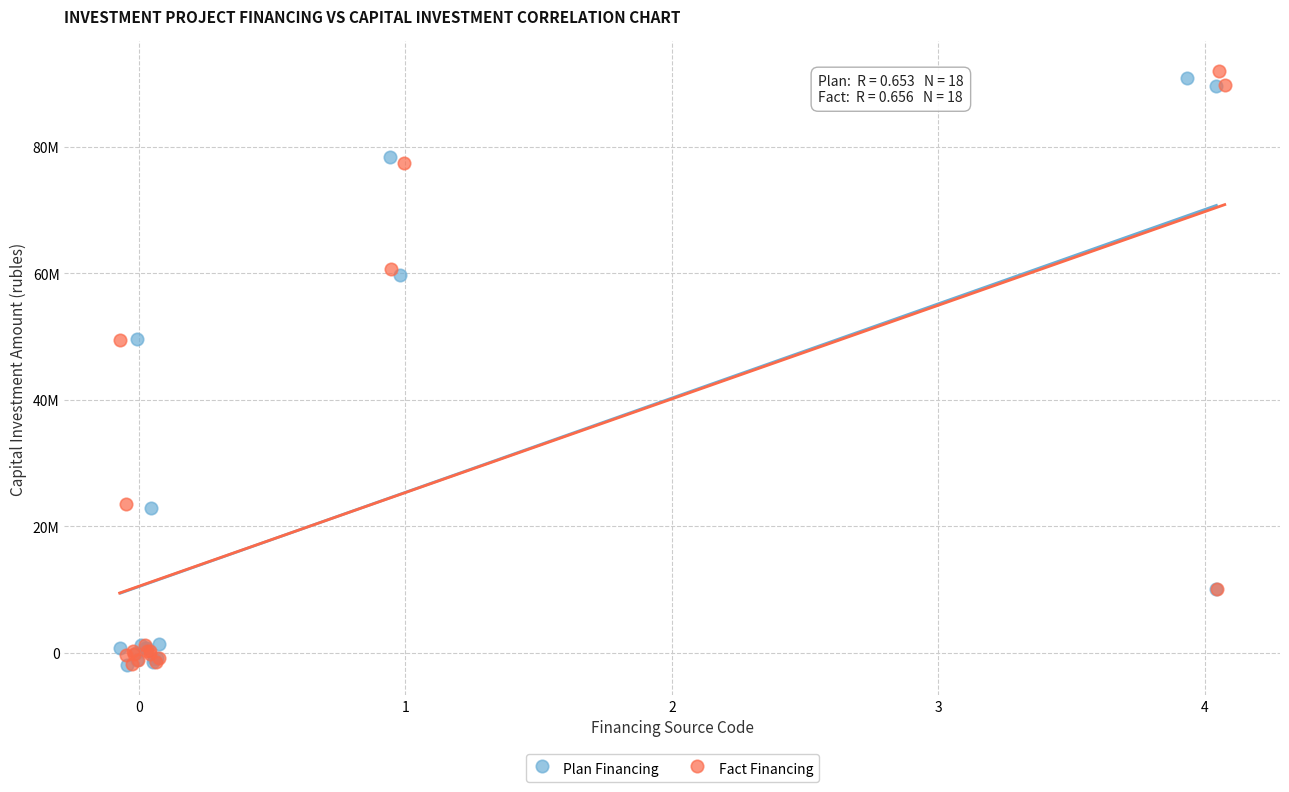

What are all the series names shown in the legend?

Plan Financing, Fact Financing